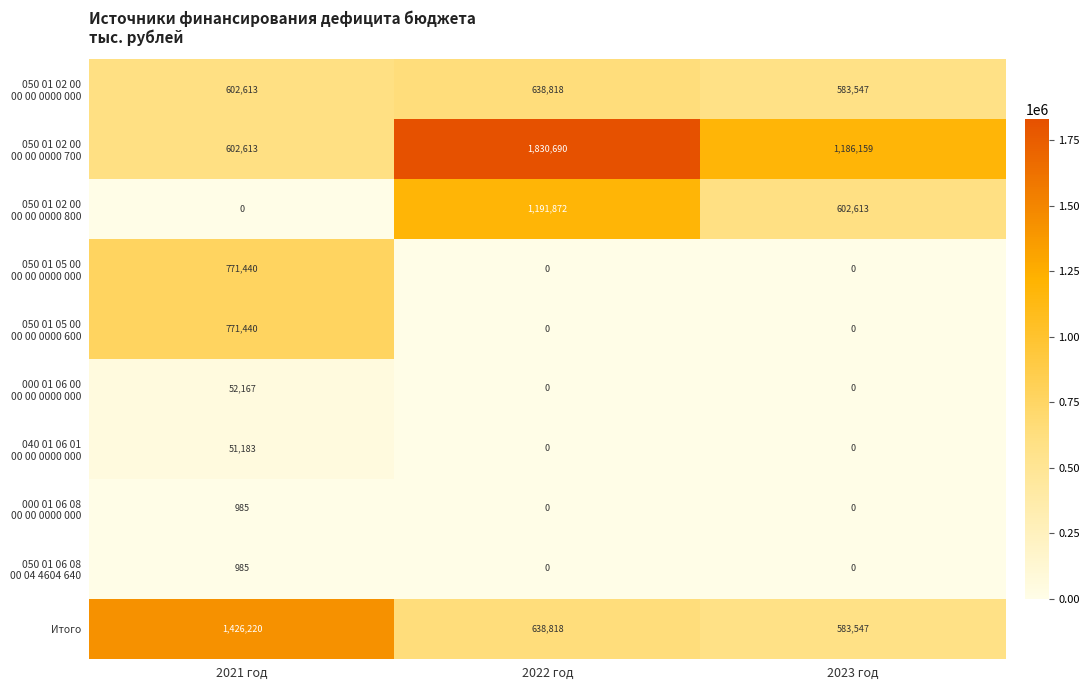

Count the number of data series in this chart.

10